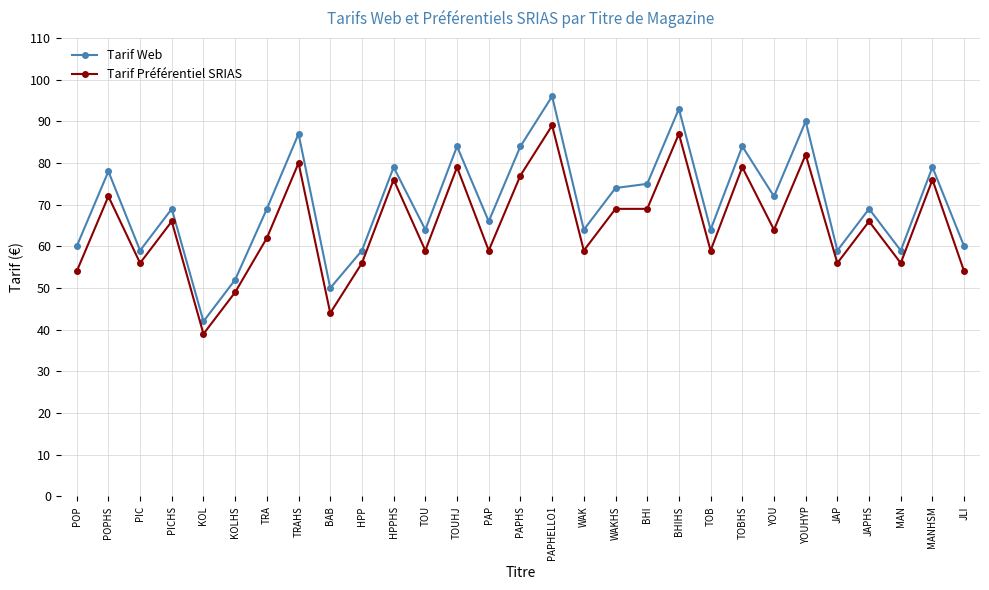

The value of Tarif Préférentiel SRIAS at MANHSM is 120. True or false?

False